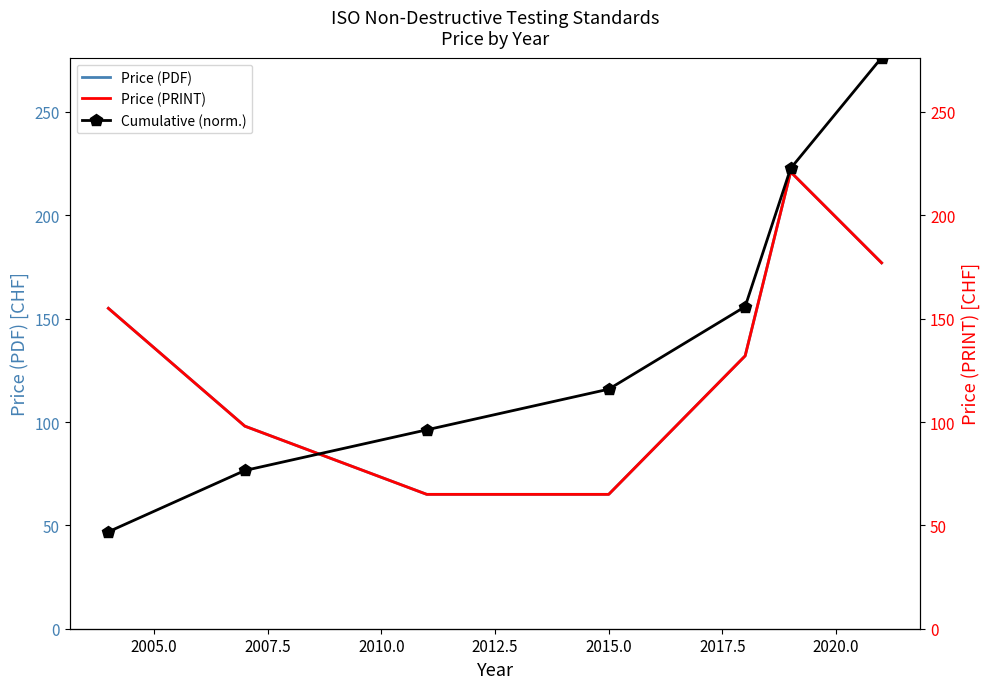

What is the minimum value for Price (PDF)?

65